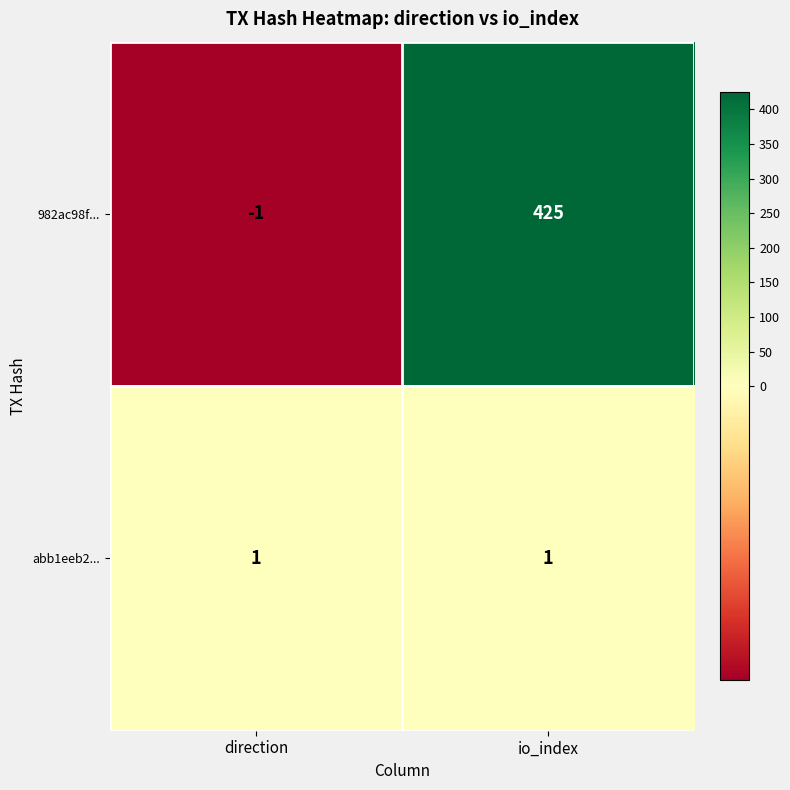

At which category is the sum across all series the highest?

io_index